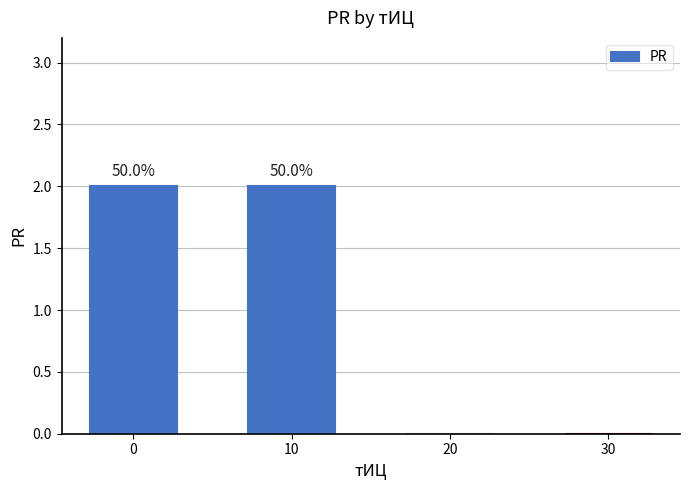

List the labels in order of value, largest first.

0, 10, 20, 30